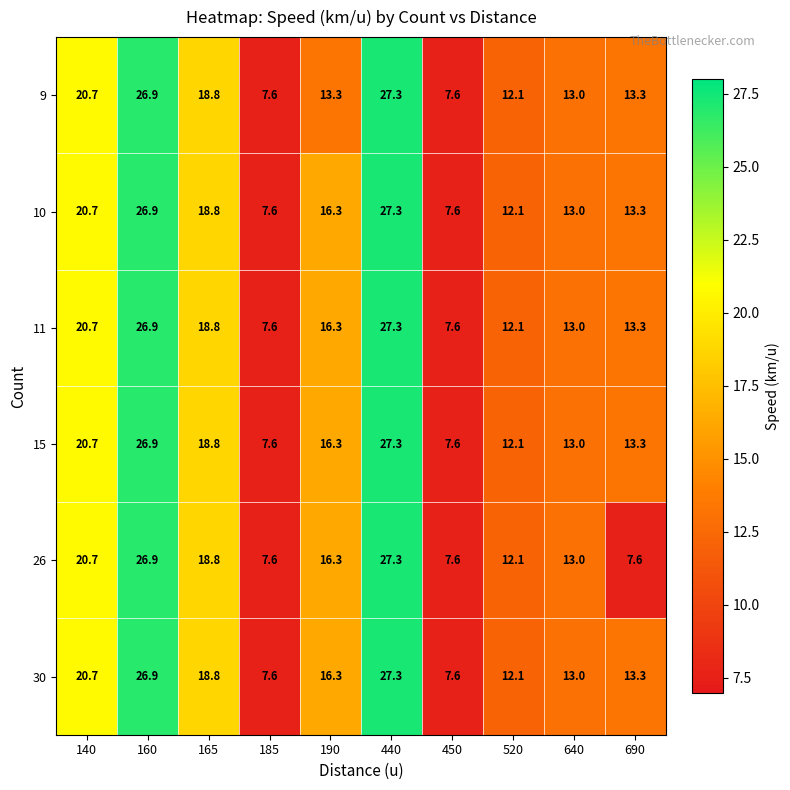

What is the difference between the second highest and second lowest values in the 10 series?

19.3